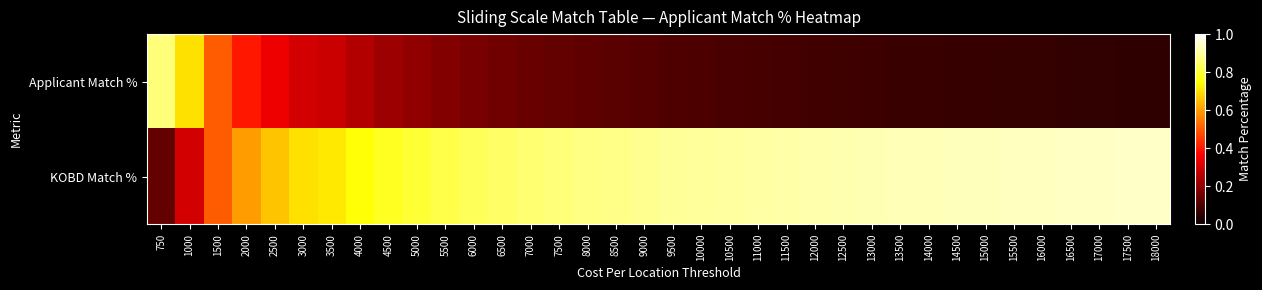

Which label corresponds to the largest value in the chart?

18000